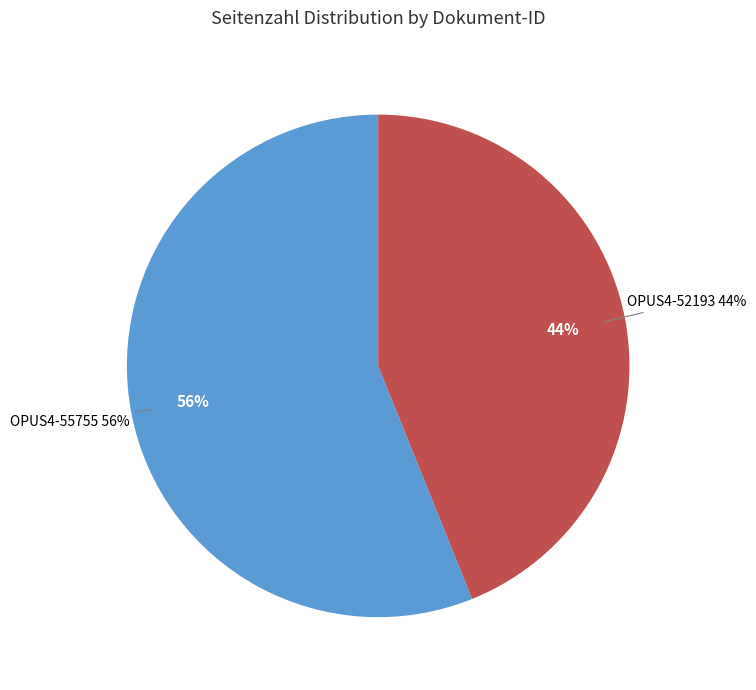

To the nearest percent, what percentage of the pie is OPUS4-52193?

44%